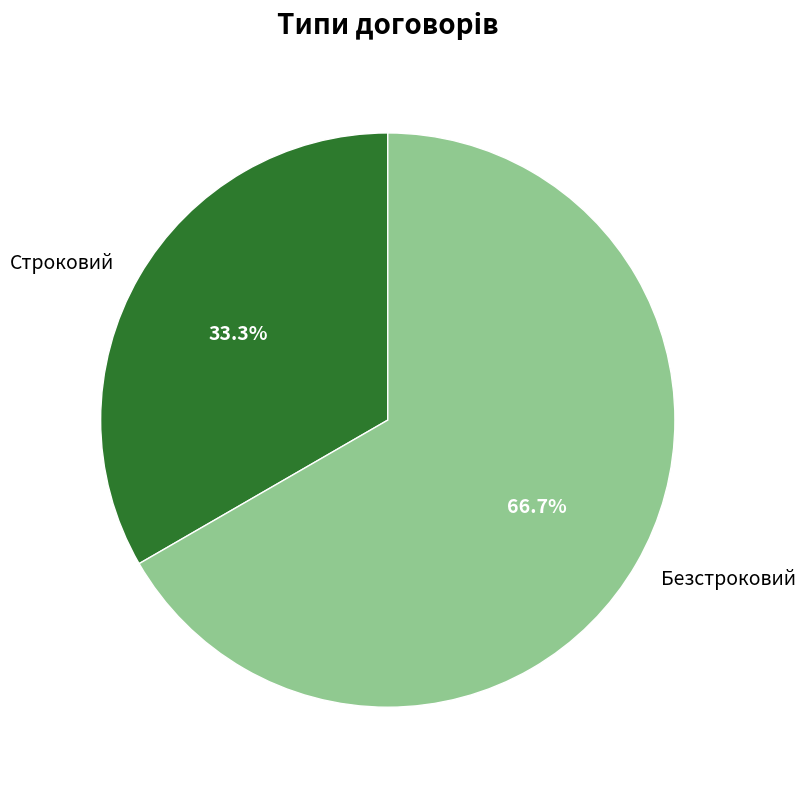

To the nearest percent, what is the combined percentage of Строковий and Безстроковий?

100%